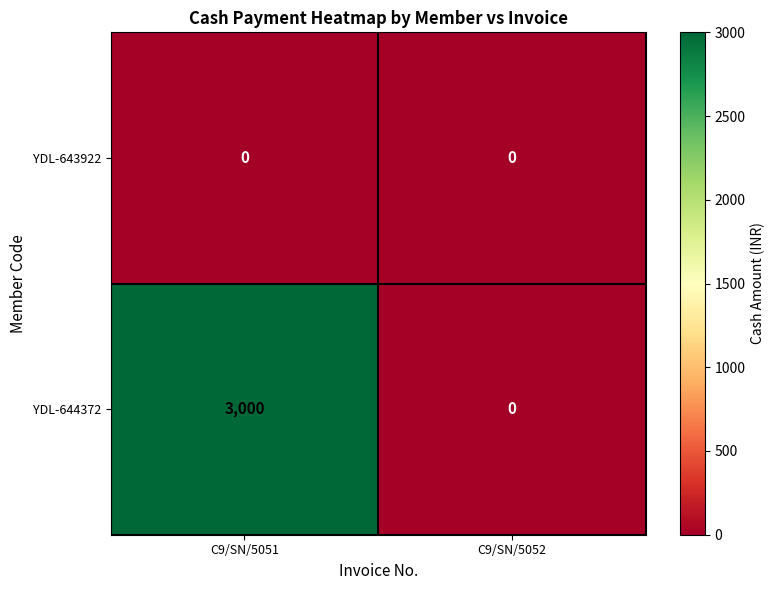

Is it true that YDL-643922 equals 0 at C9/SN/5052?

True